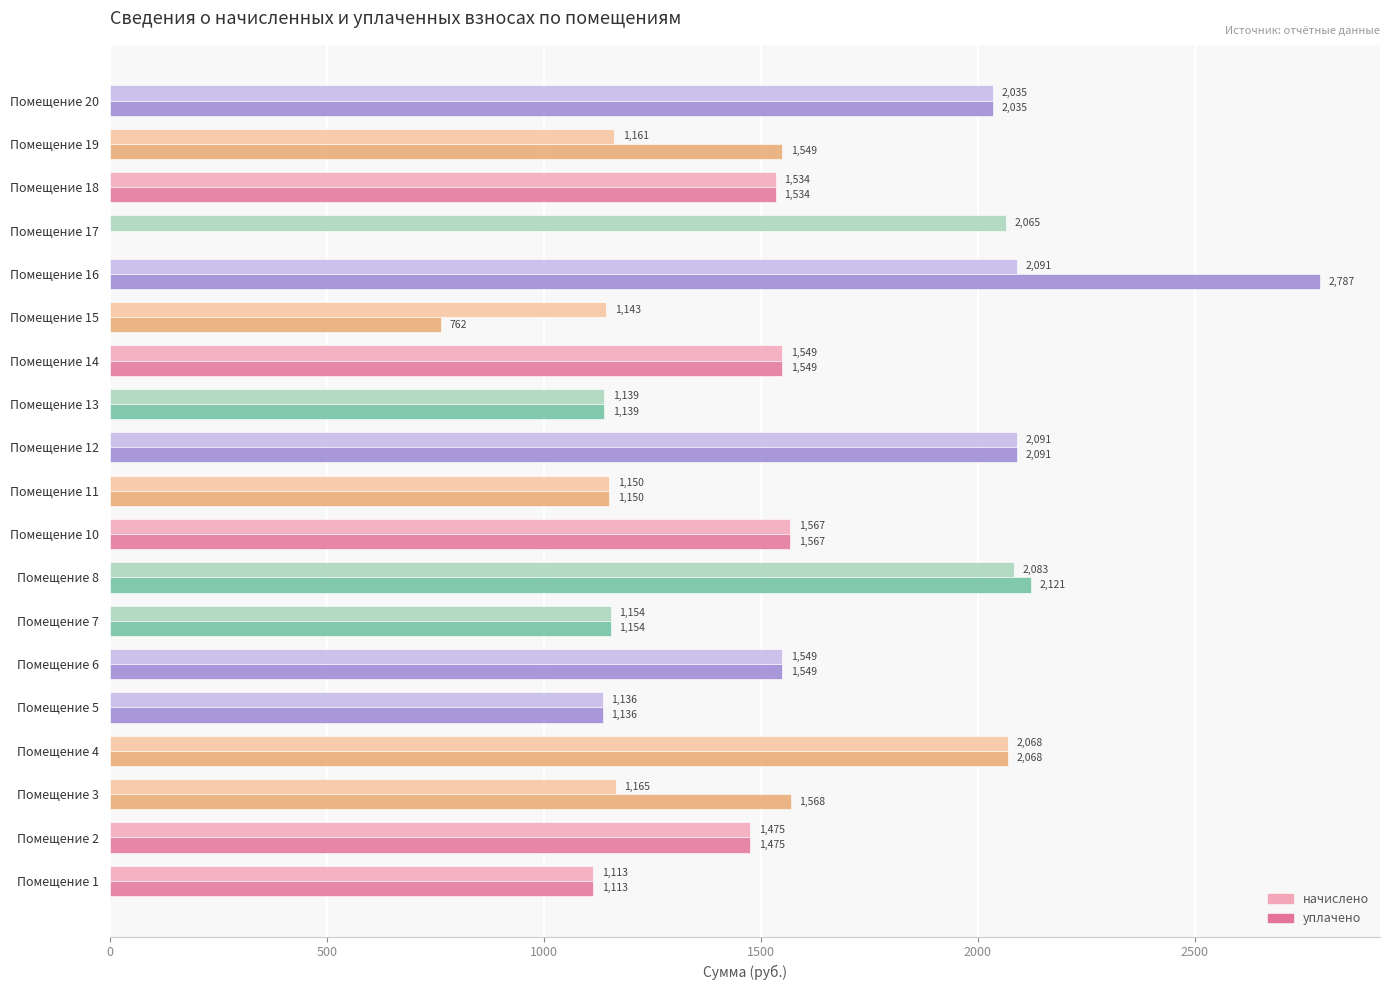

Where is уплачено nearest to the value 1393?

Помещение 2